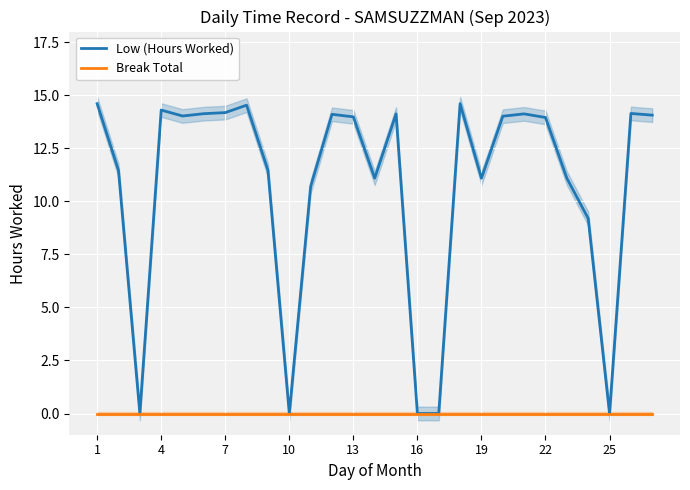

True or false: Low (Hours Worked) and Break Total cross at least once.

False